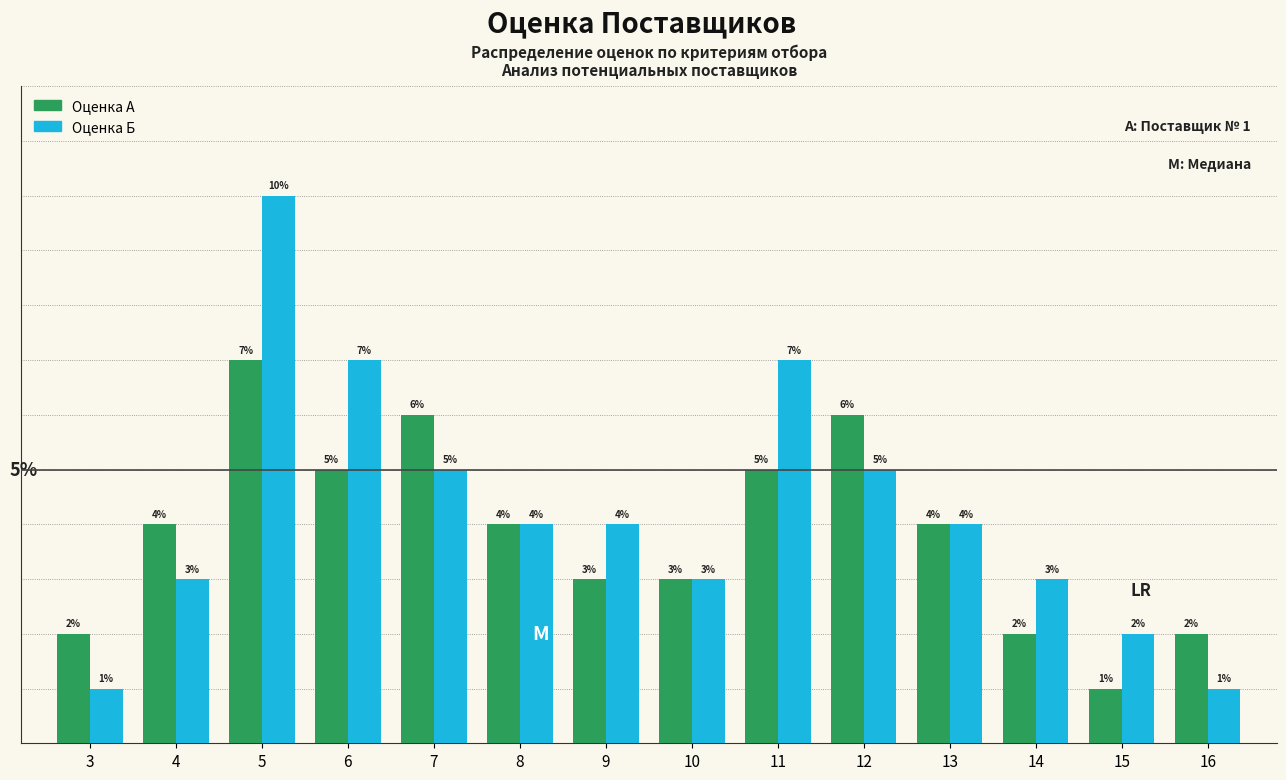

Which series has the largest range (max minus min)?

Оценка Б